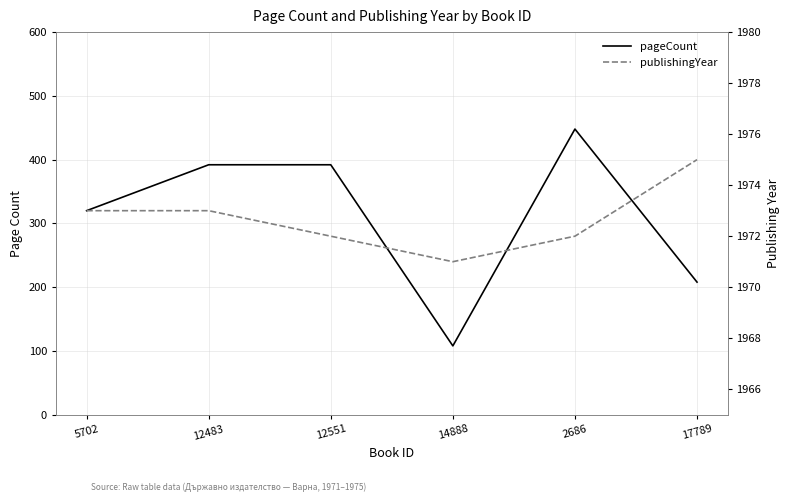

Which category has the lowest value in the publishingYear series?

14888